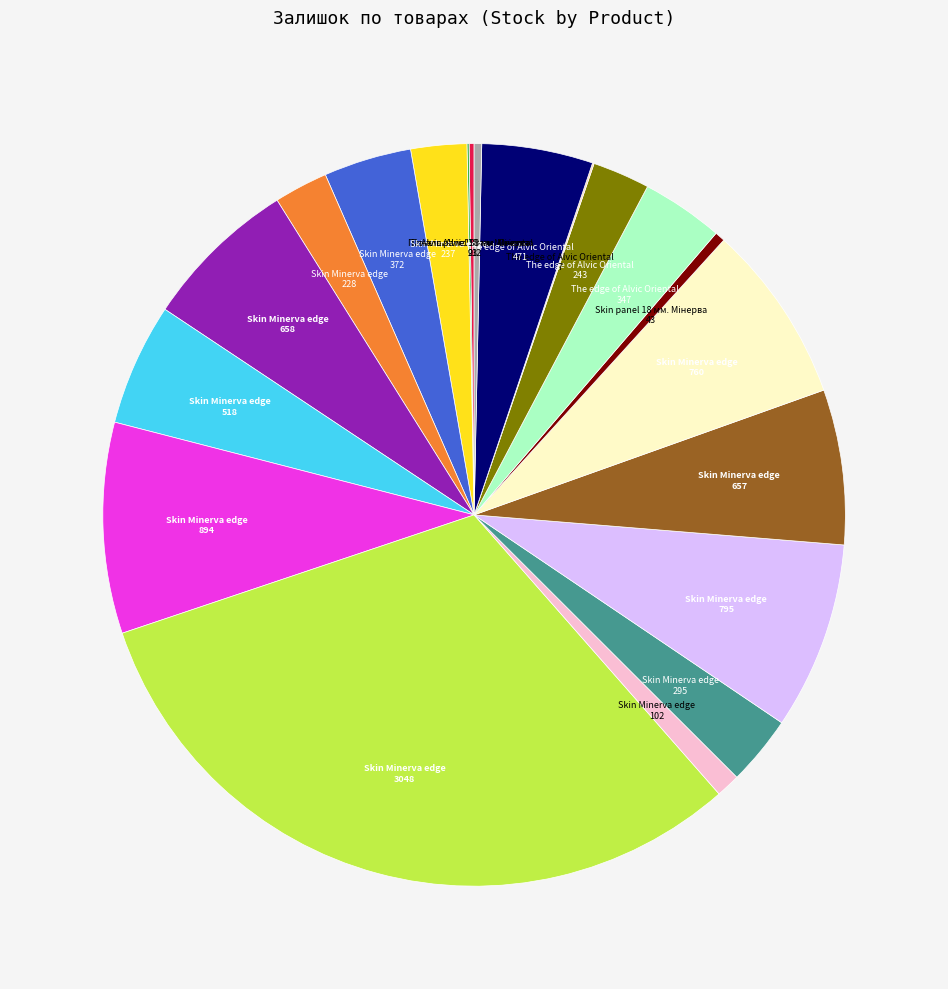

Does any single category account for the majority?

No